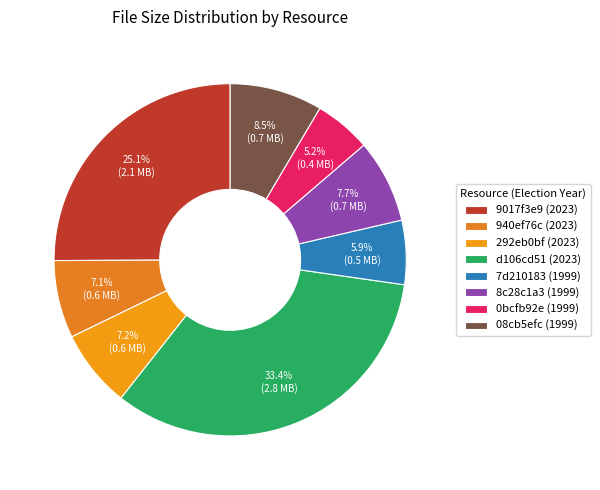

To the nearest percent, what is the combined percentage of d106cd51 (2023) and 7d210183 (1999)?

39%